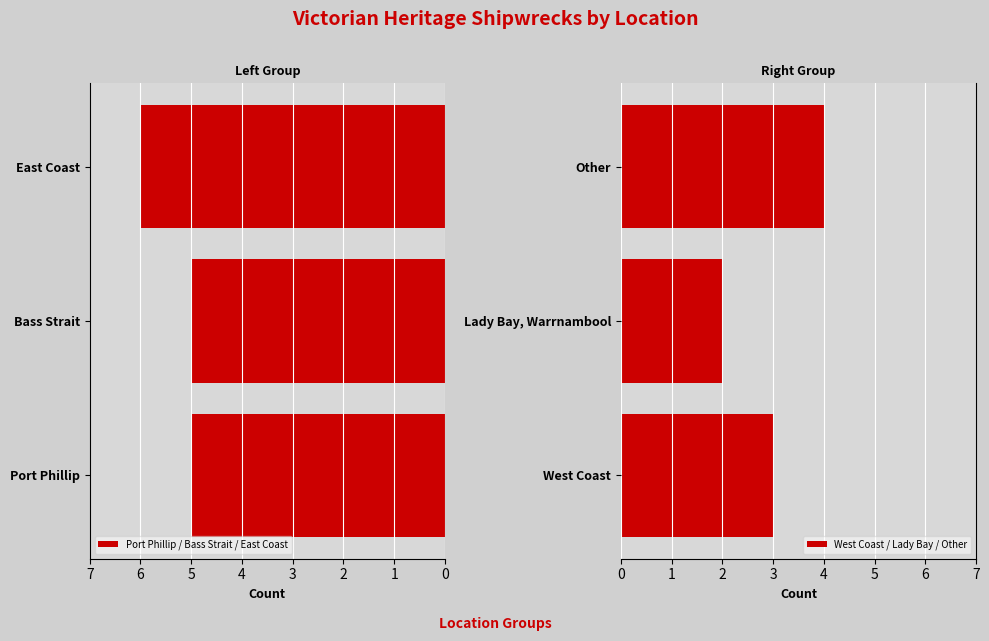

How many bars are there in total?

6